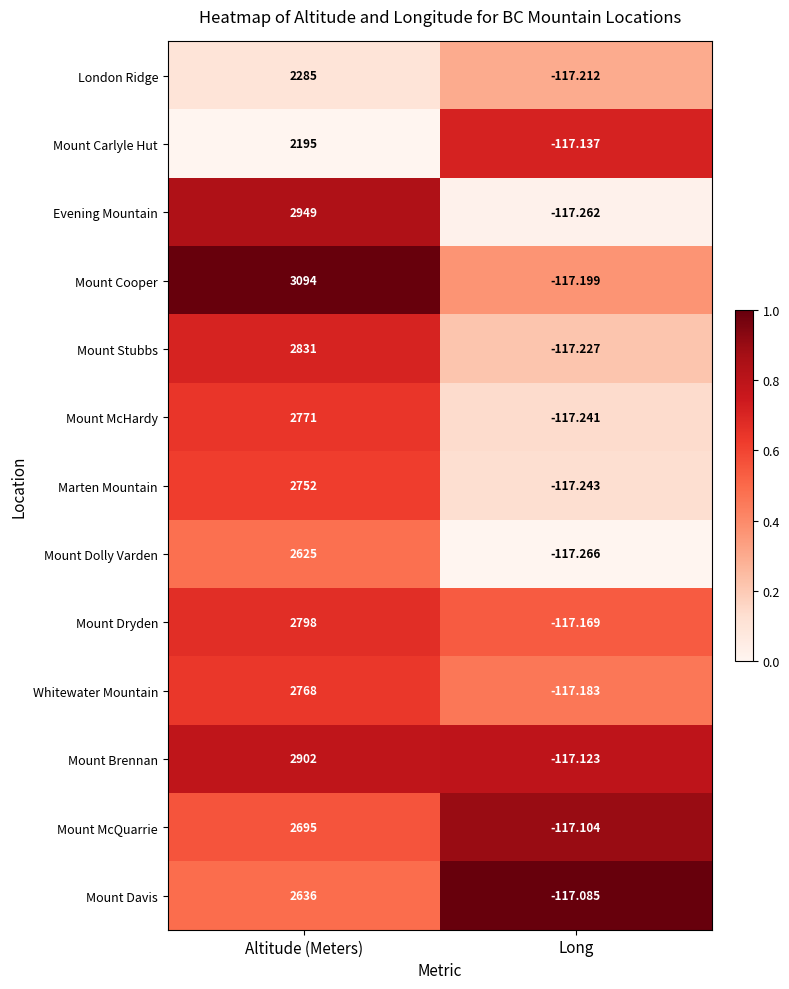

List the series in order of their peak value, lowest first.

Mount Carlyle Hut, London Ridge, Mount Dolly Varden, Mount Davis, Mount McQuarrie, Marten Mountain, Whitewater Mountain, Mount McHardy, Mount Dryden, Mount Stubbs, Mount Brennan, Evening Mountain, Mount Cooper